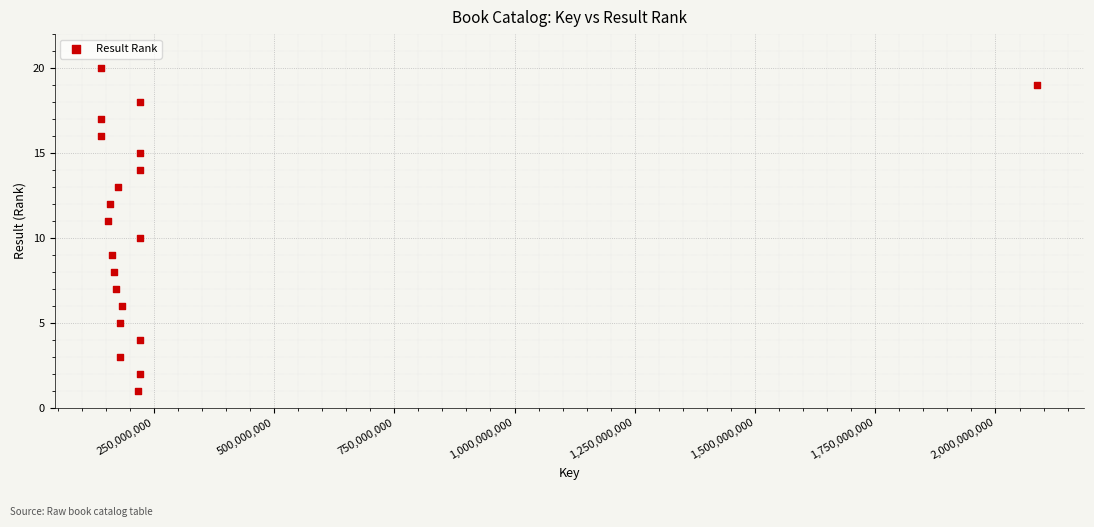

What is the range of Y values (max minus min)?

19